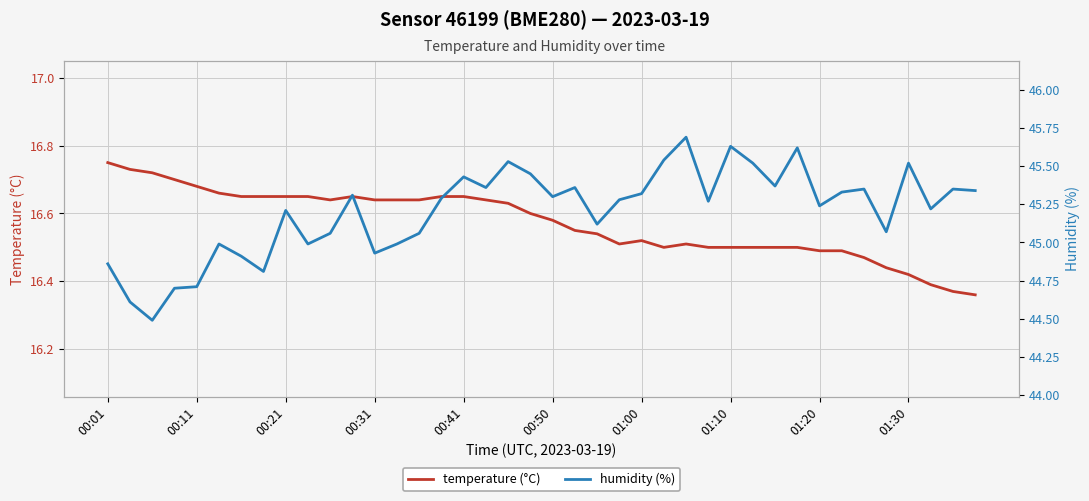

True or false: temperature (°C) and humidity (%) cross at least once.

False